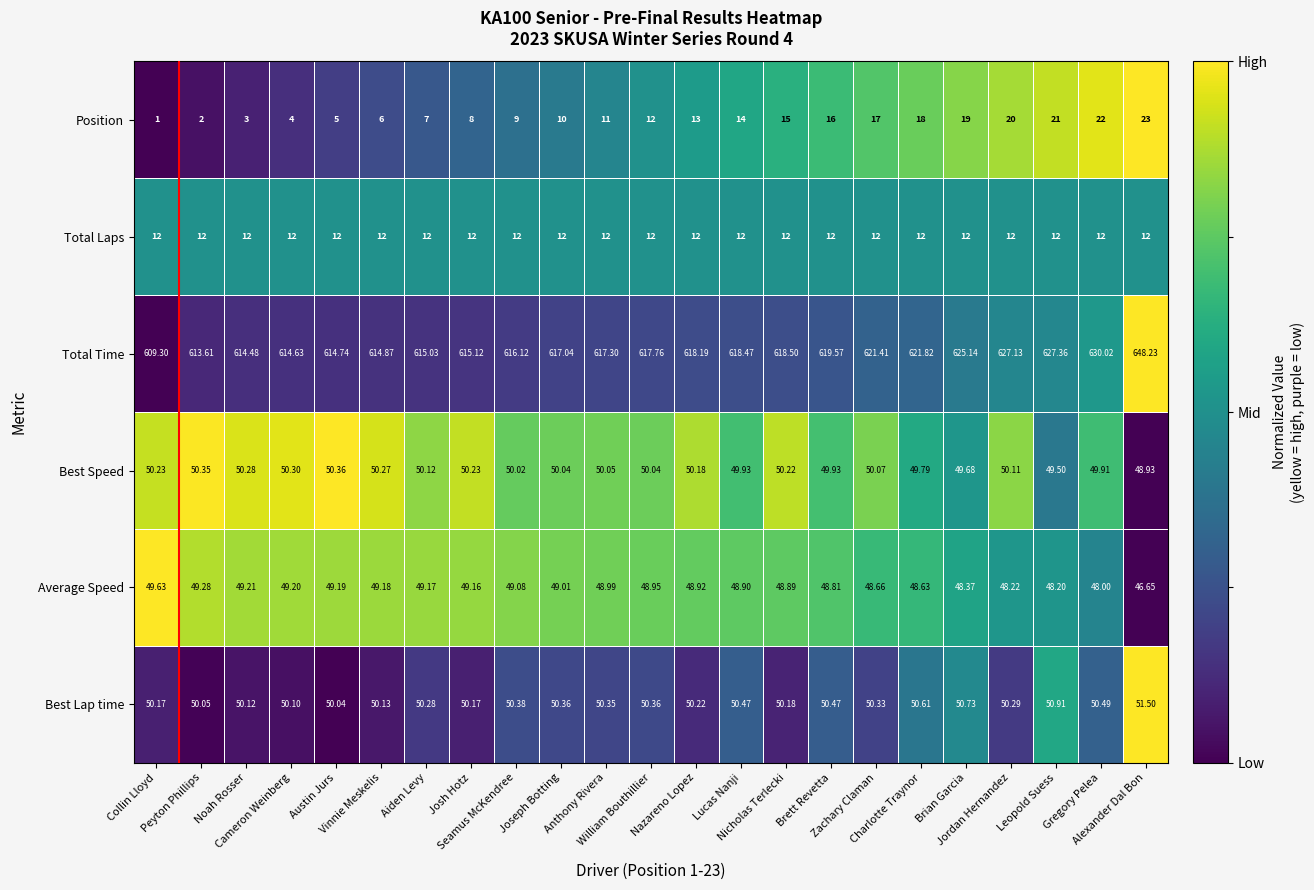

Which series has the widest spread of values?

Total Time